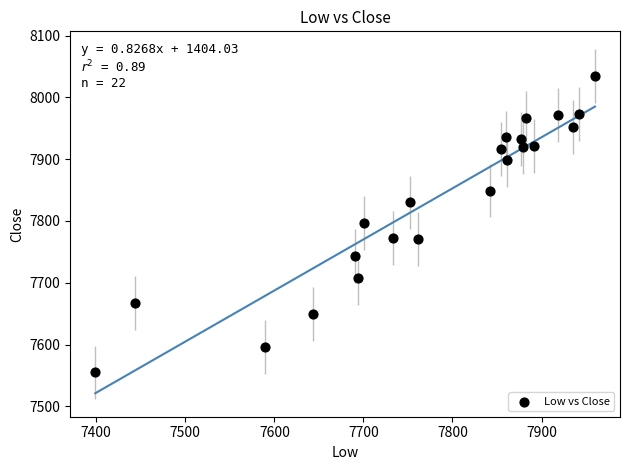

What is the range of X values (max minus min)?

561